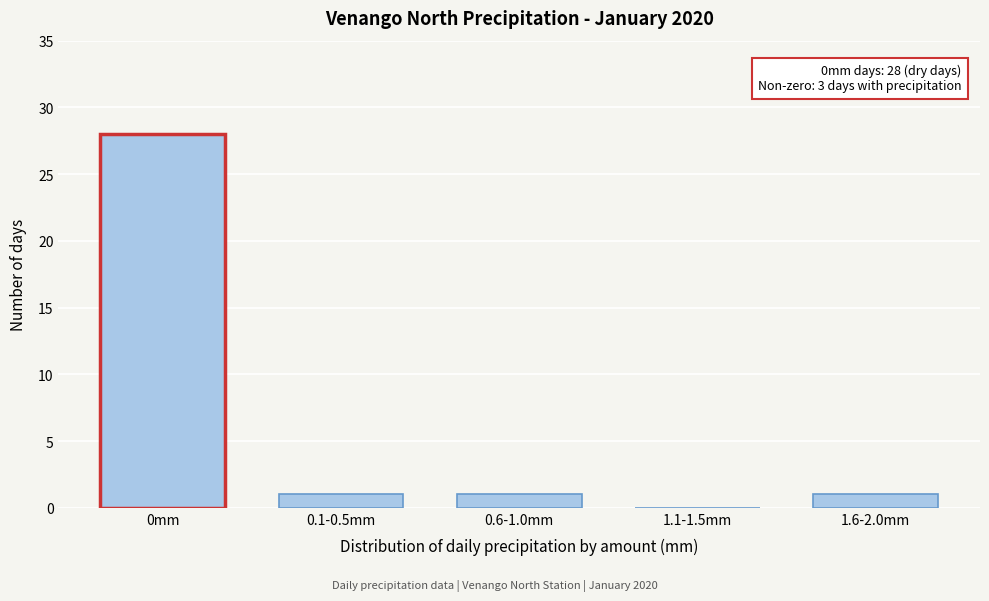

Reading right to left, extract all data points from this chart.

1.6-2.0mm=1	1.1-1.5mm=0	0.6-1.0mm=1	0.1-0.5mm=1	0mm=28